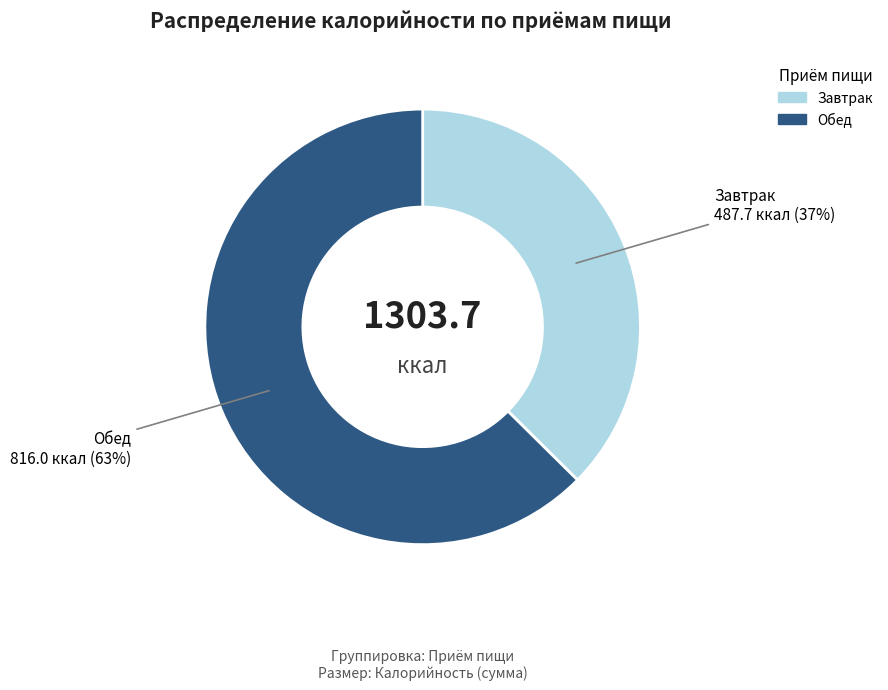

To the nearest percent, what is the average slice percentage?

50%